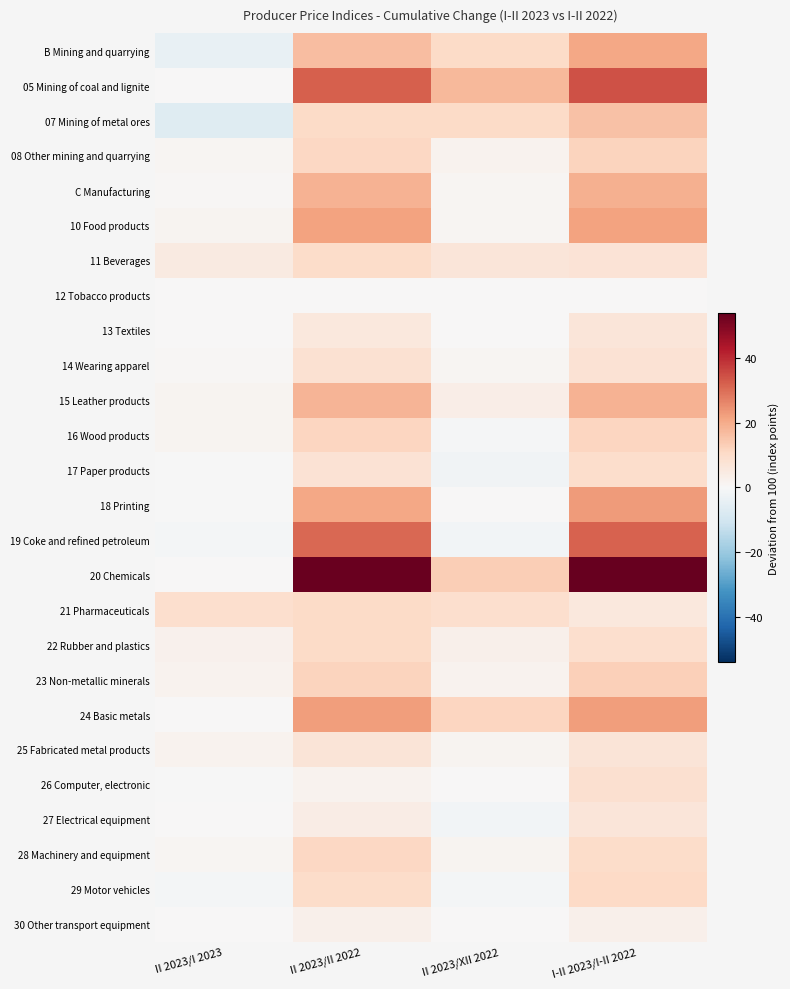

What is the minimum value shown in the chart?

-6.4